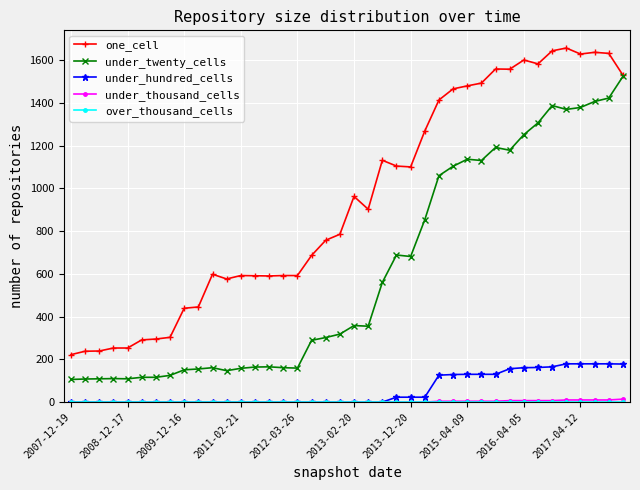

What is the greatest value displayed?

1656